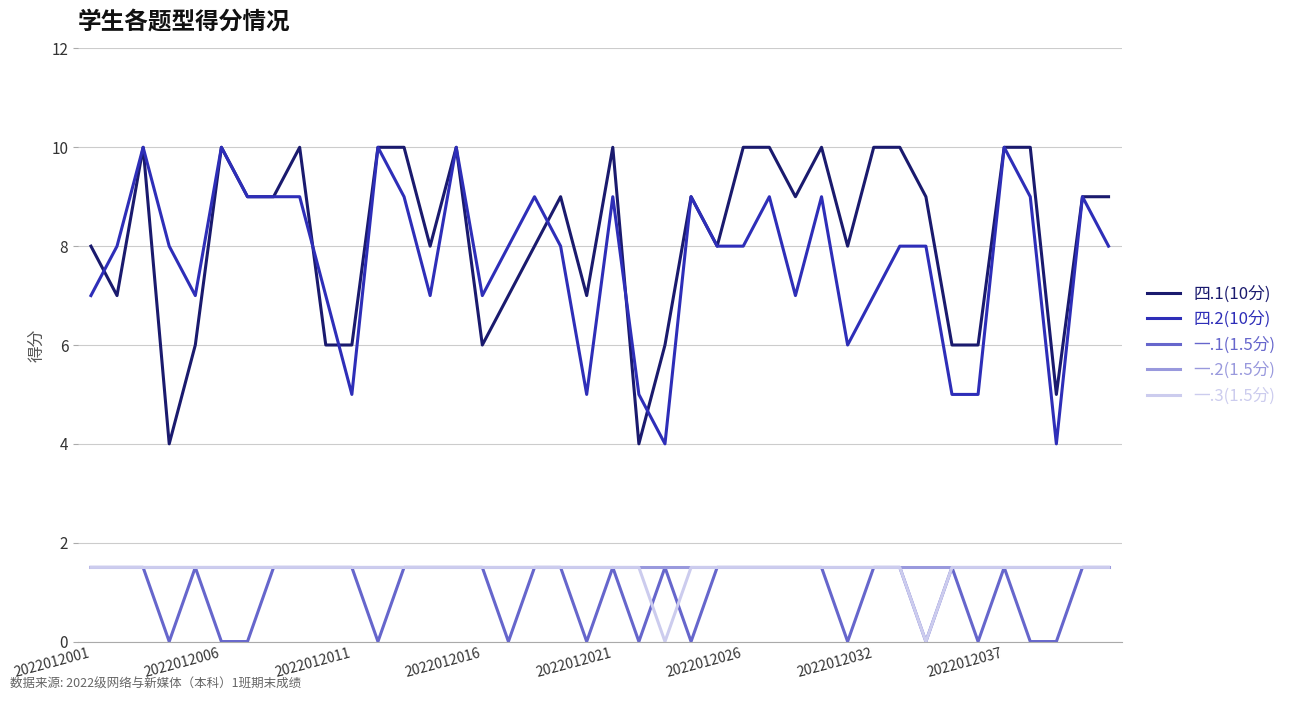

True or false: 一.1(1.5分) and 四.2(10分) cross at least once.

False